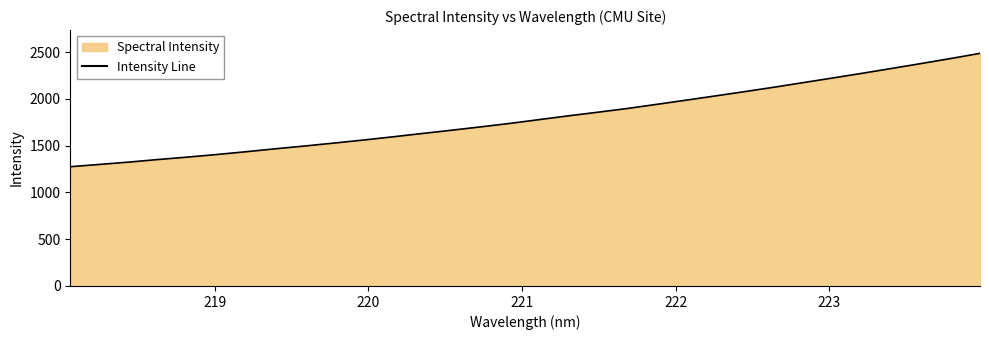

What is the minimum value shown in the chart?

1274.9